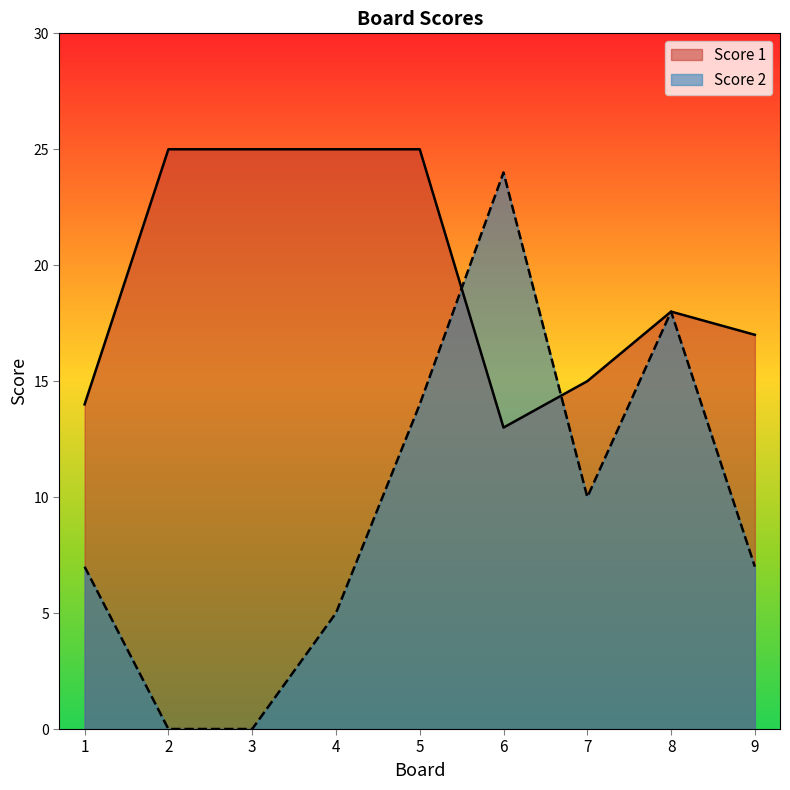

At 6, list the series in order from smallest to largest.

Score 1, Score 2